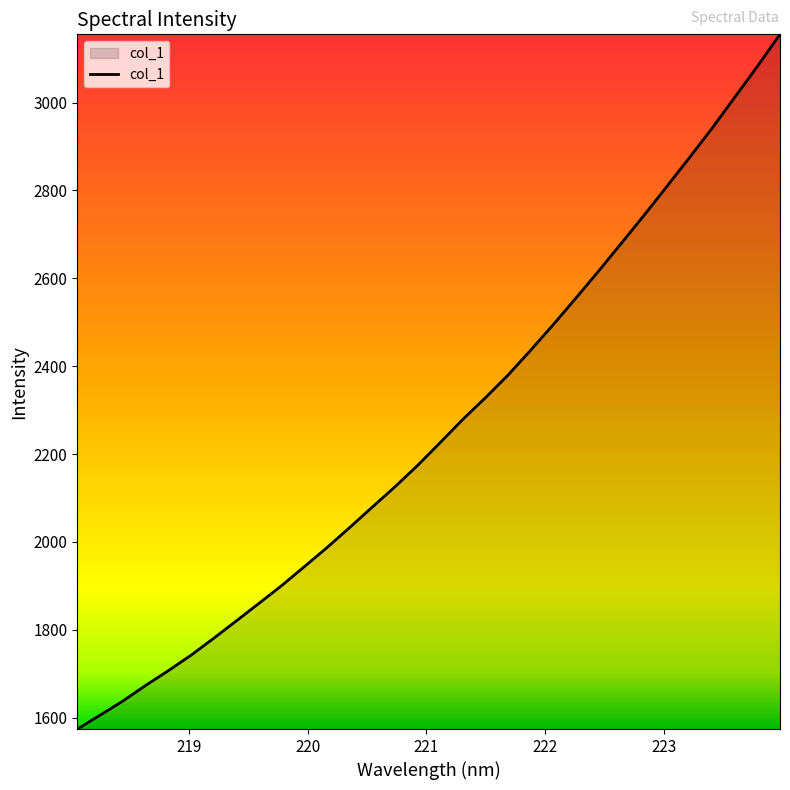

How many lines are shown in the chart?

1